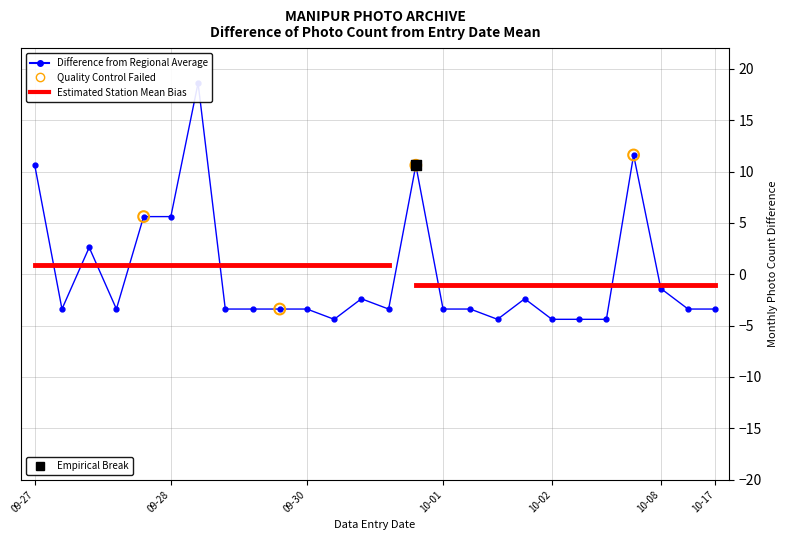

Which has a higher value, 2021-09-27 or 2021-09-27?

2021-09-27